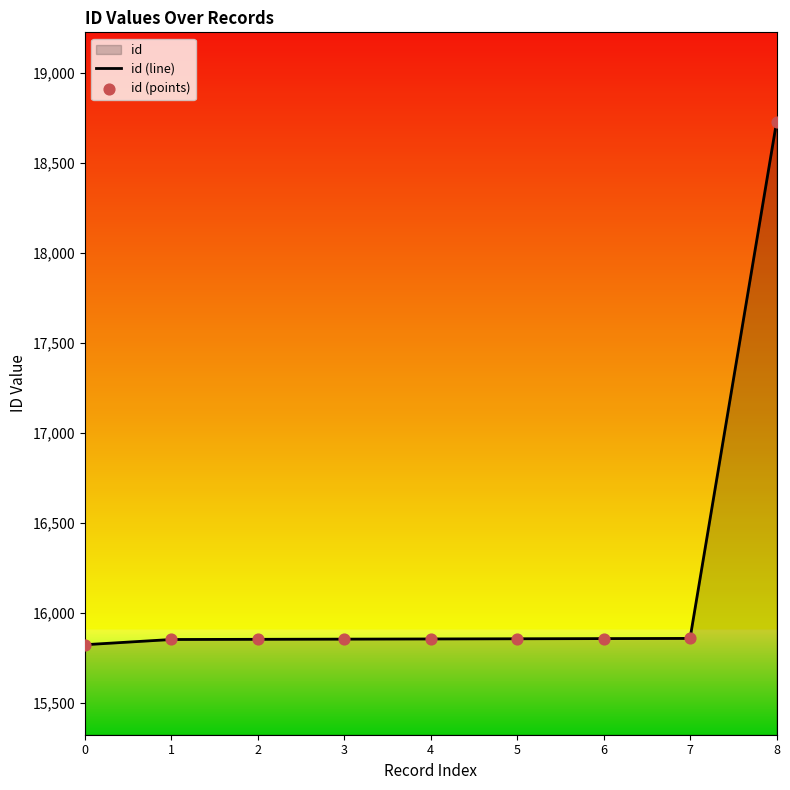

Is the value of id (line) at 3 greater than the value of id (points) at 2?

Yes